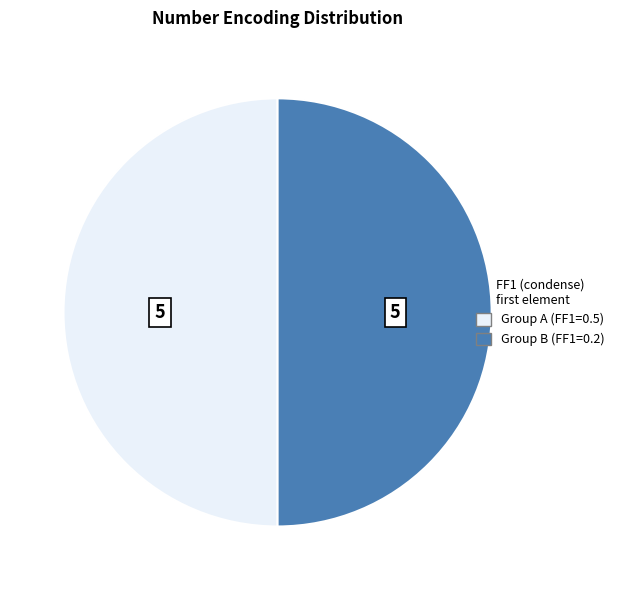

How many segments does this pie chart have?

2